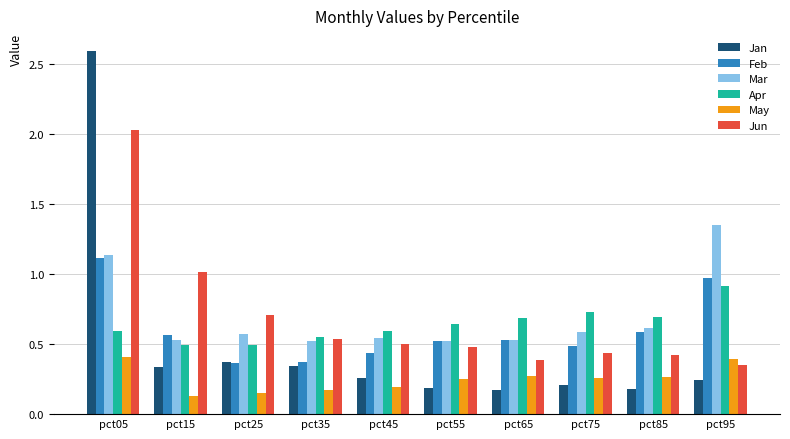

At which category is the sum across all series the highest?

pct05